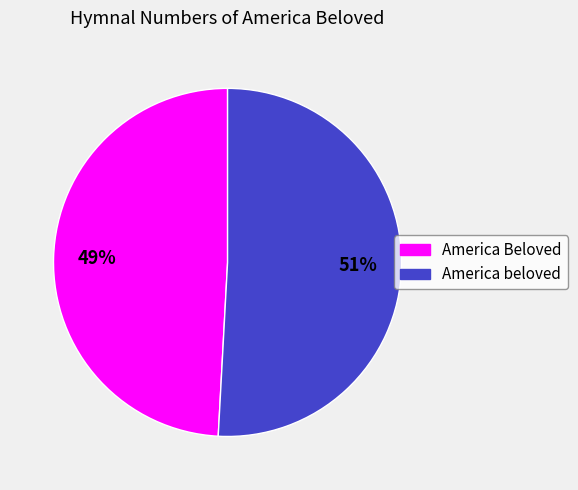

Do America Beloved and America beloved together represent more than half of the pie?

Yes